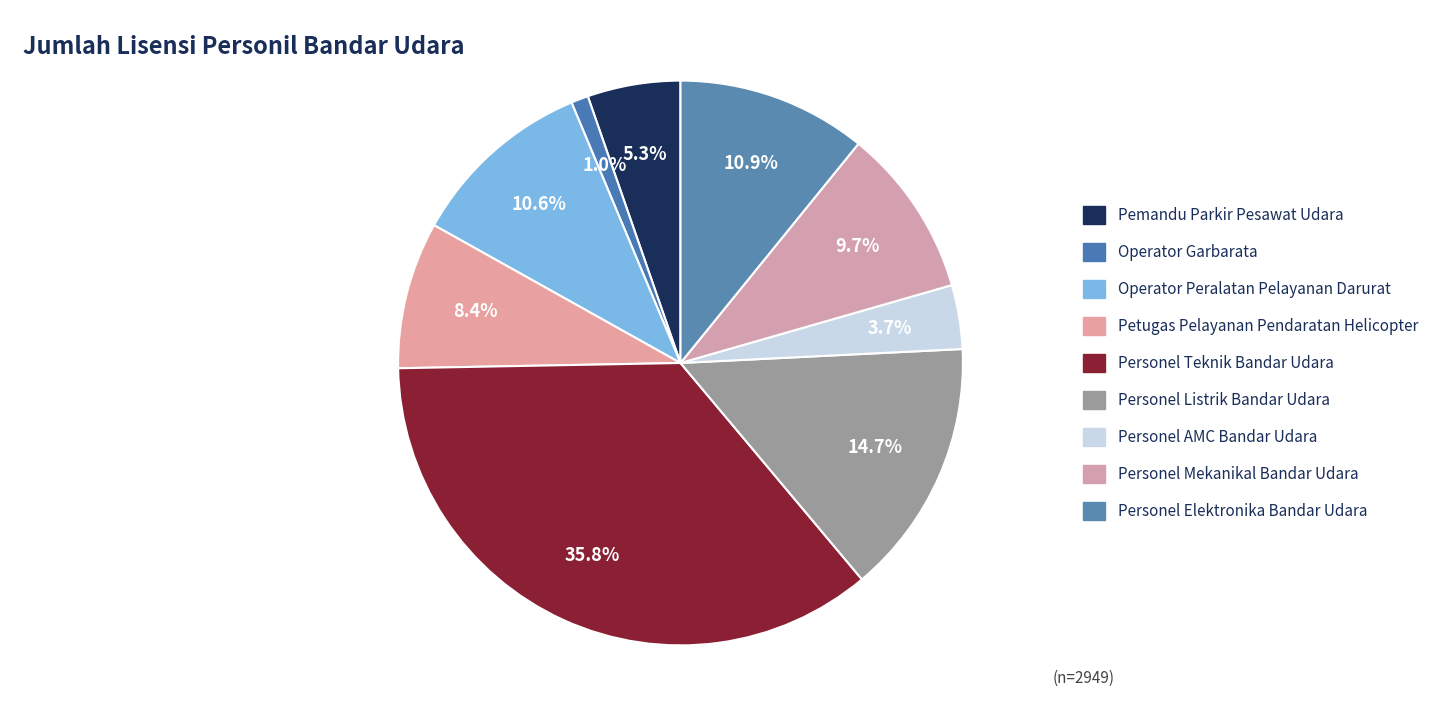

How many slices are in this pie chart?

9